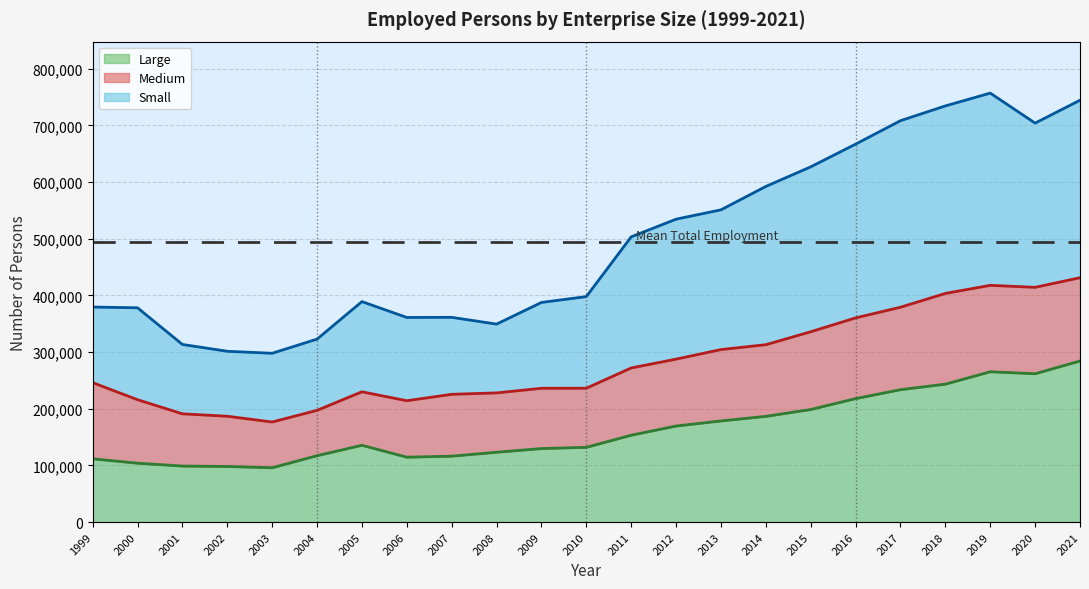

Does the chart display data point markers on the line(s)?

No